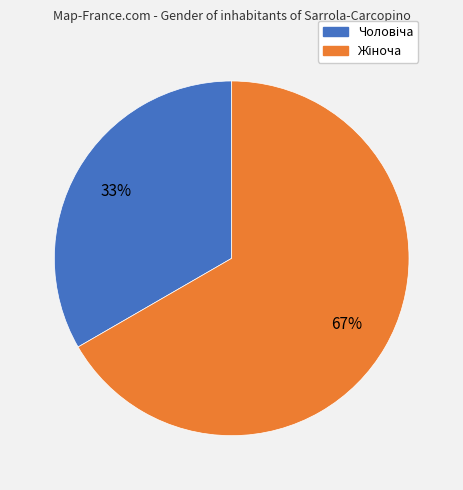

Is there a majority slice in this chart?

Yes